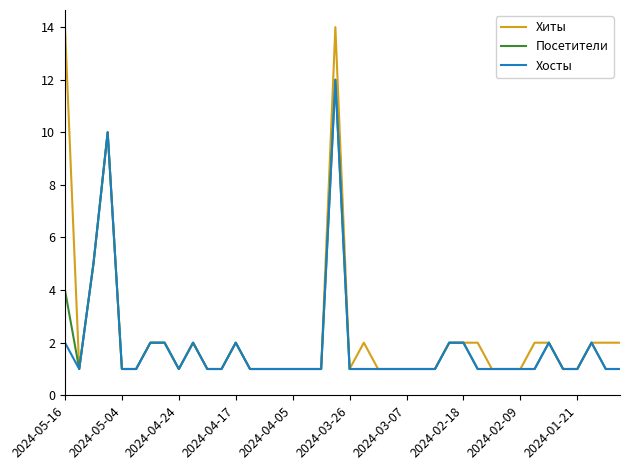

What is the maximum value shown in the chart?

14